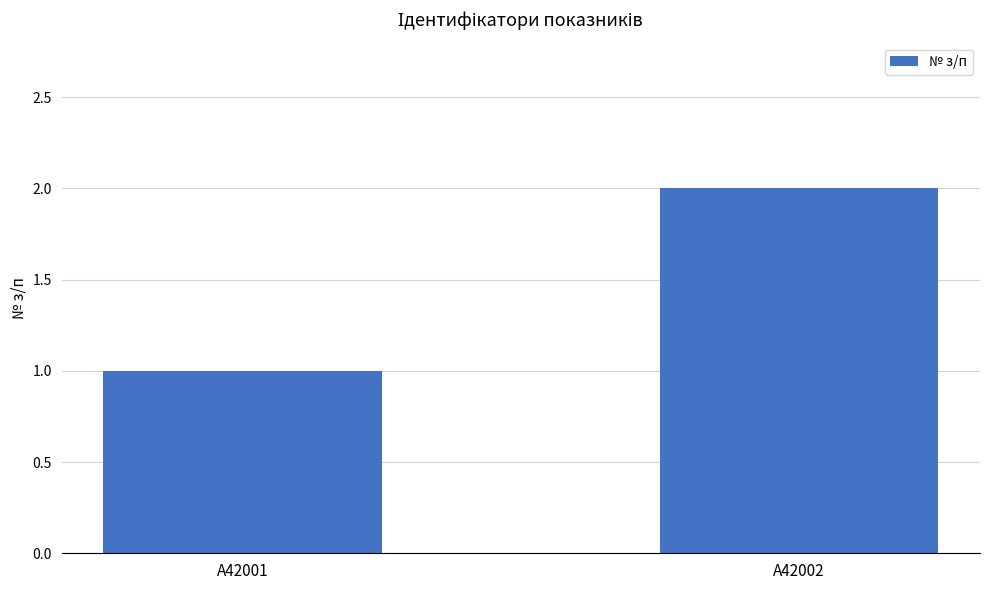

Does the chart contain any negative values?

No